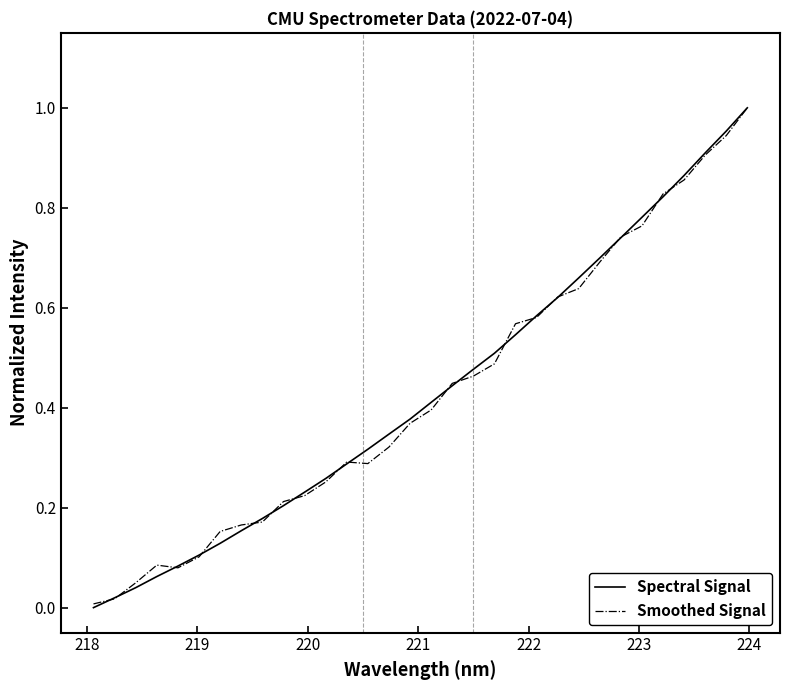

In Smoothed Signal, how many points are higher than both neighbors (excluding endpoints)?

2